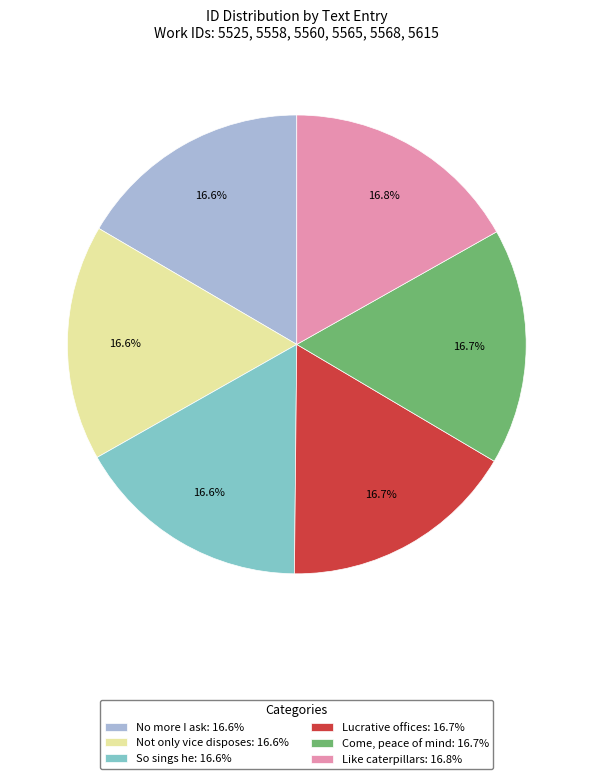

Count the number of slices in the pie.

6